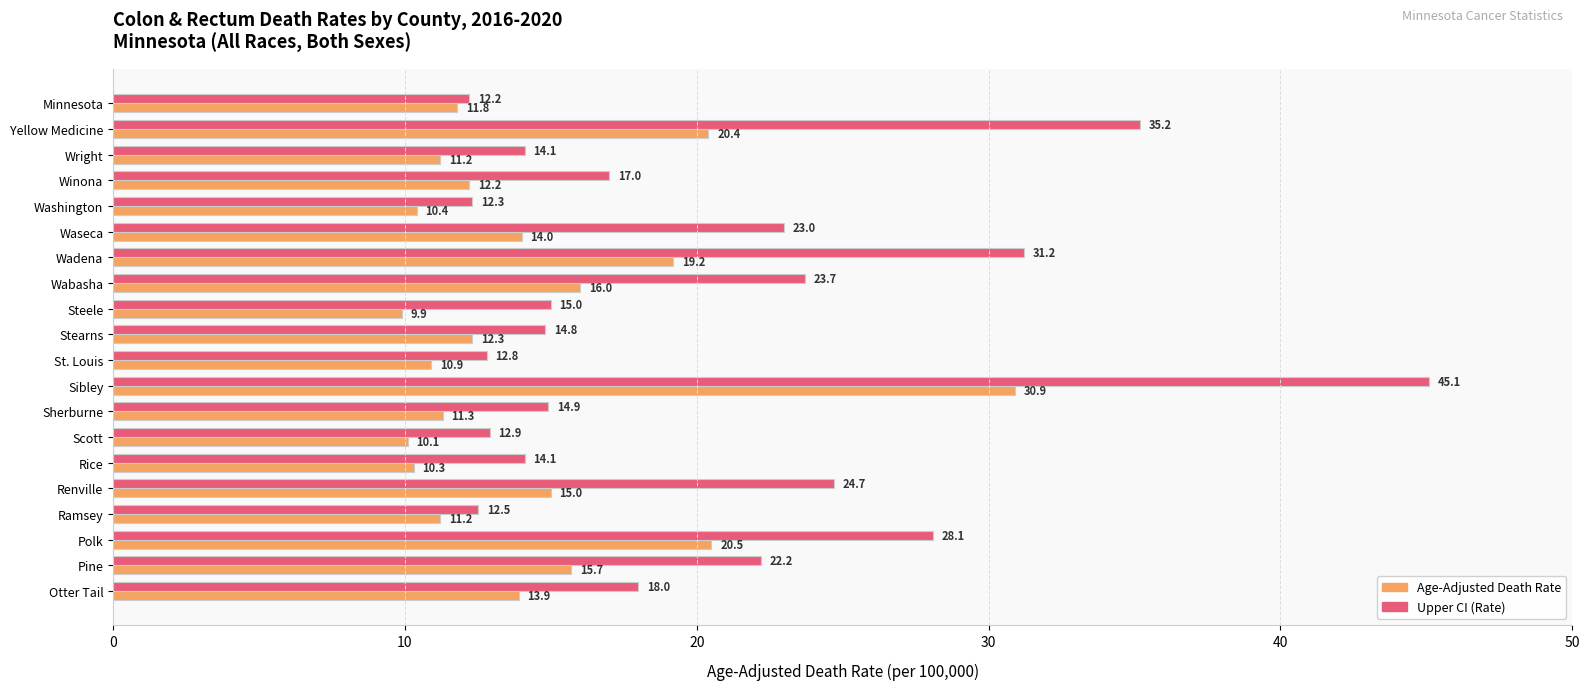

At how many categories does at least one series exceed 11?

20